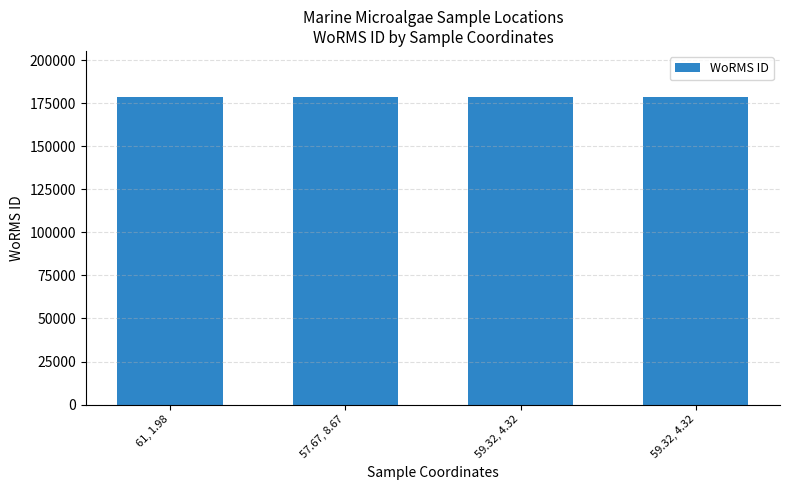

What is the value of the 2nd bar from the left?

178628